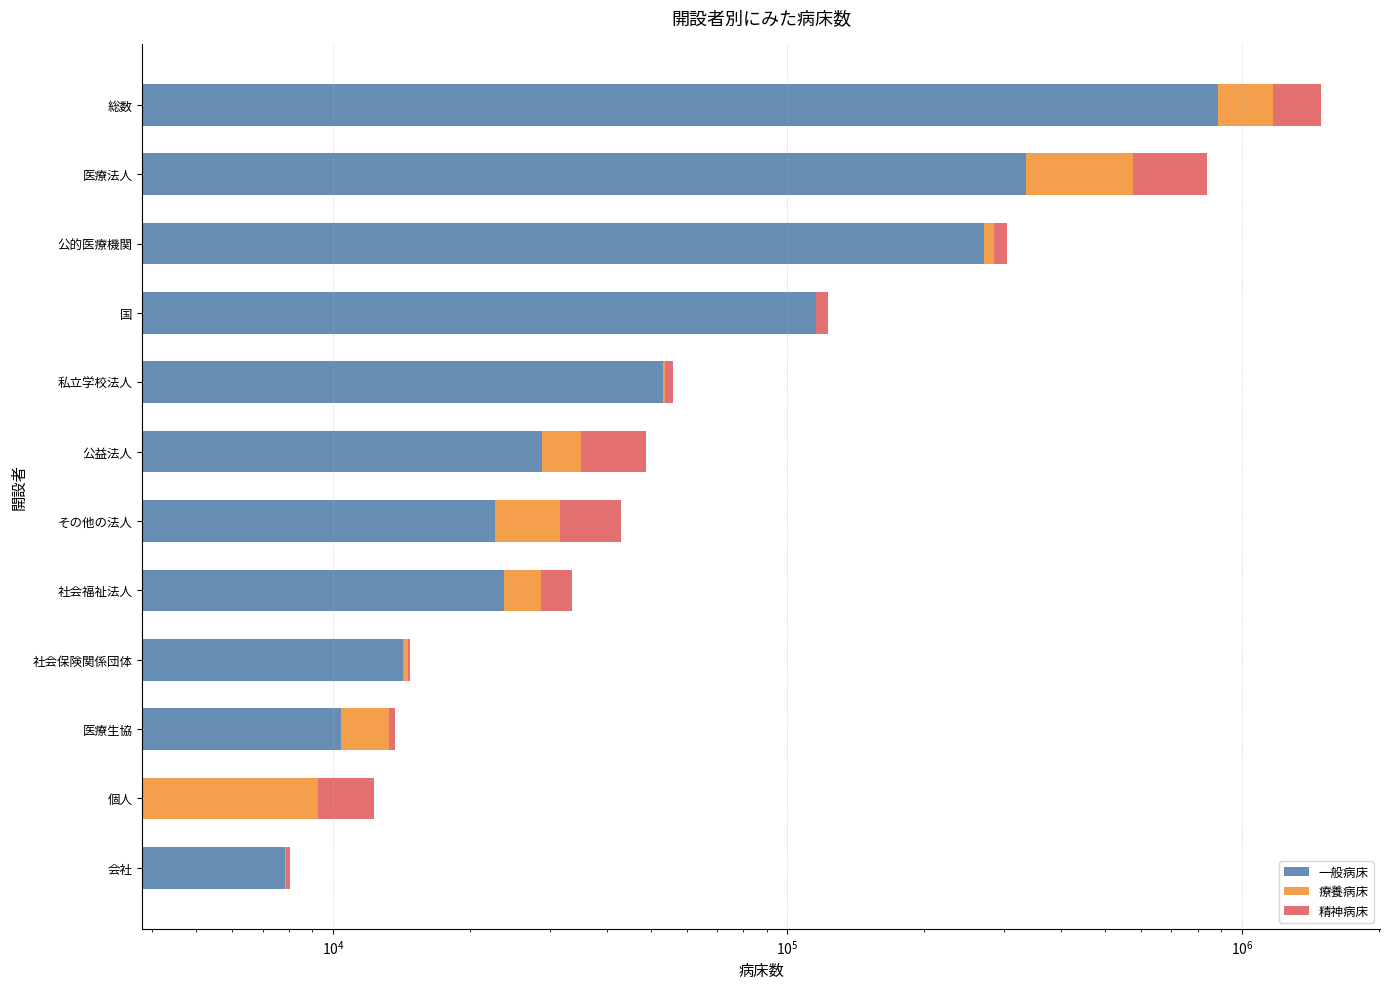

What is the sum of all 療養病床 values?

569324